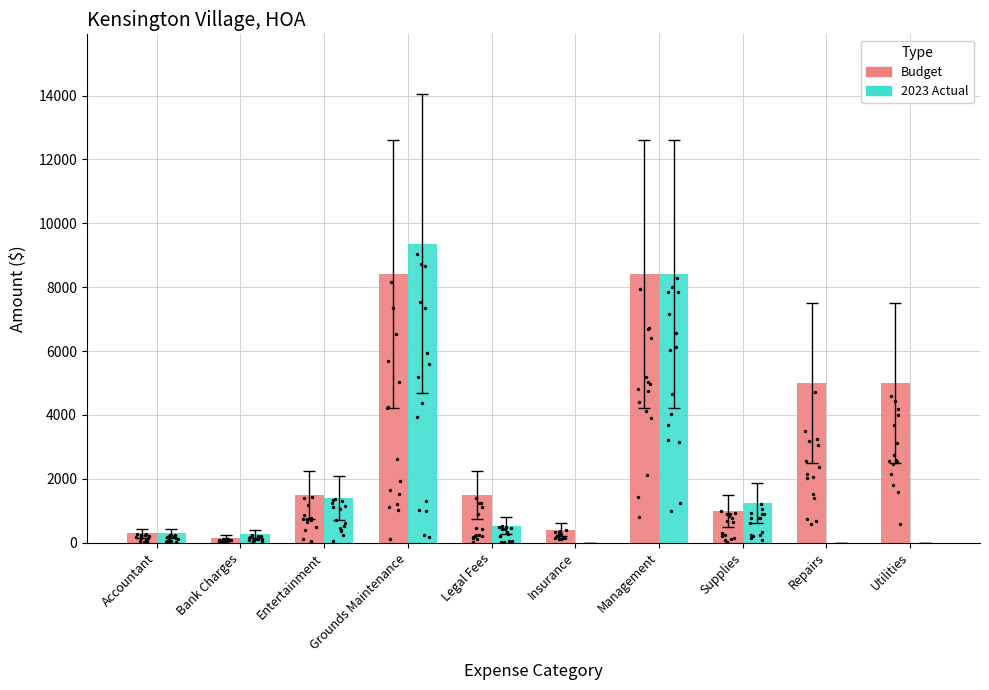

What is the total value across all series at Utilities?

5000.0